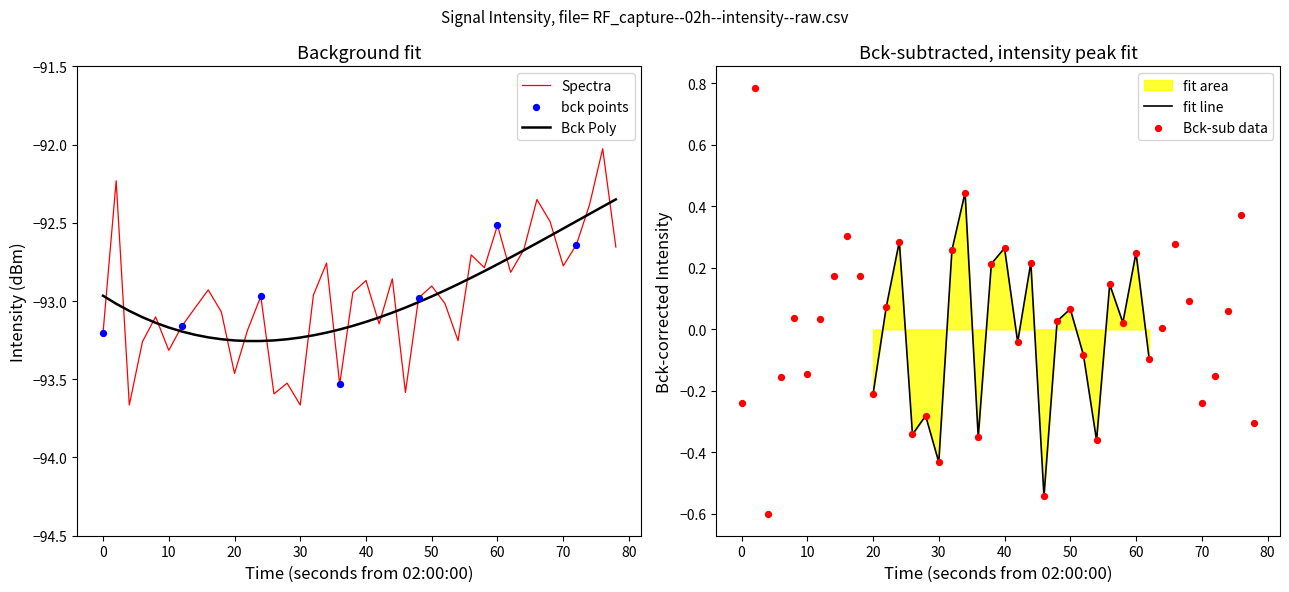

The value of fit line at 40 is 0.4. True or false?

False